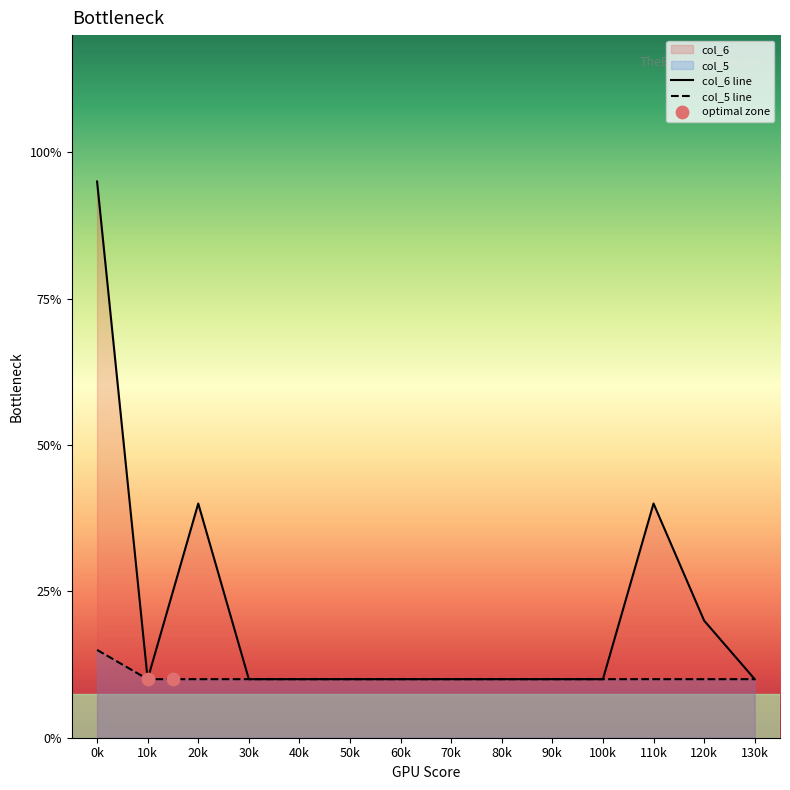

Which series has the widest spread of Y values?

col_6